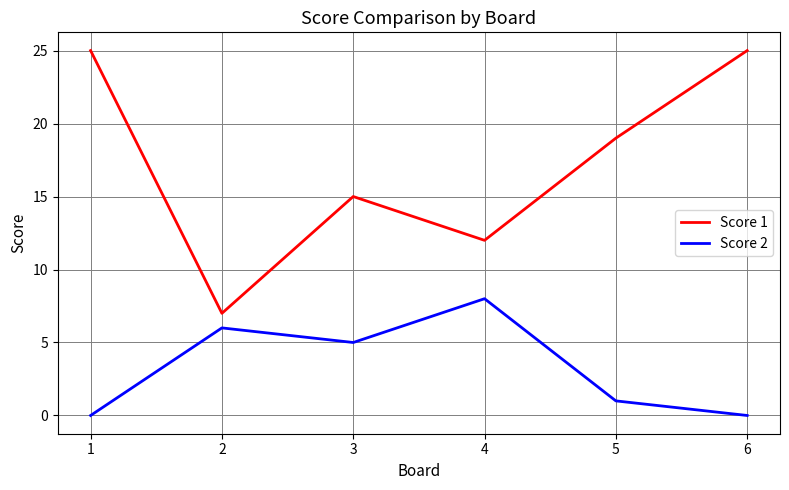

At which label does Score 1 first exceed 19?

1